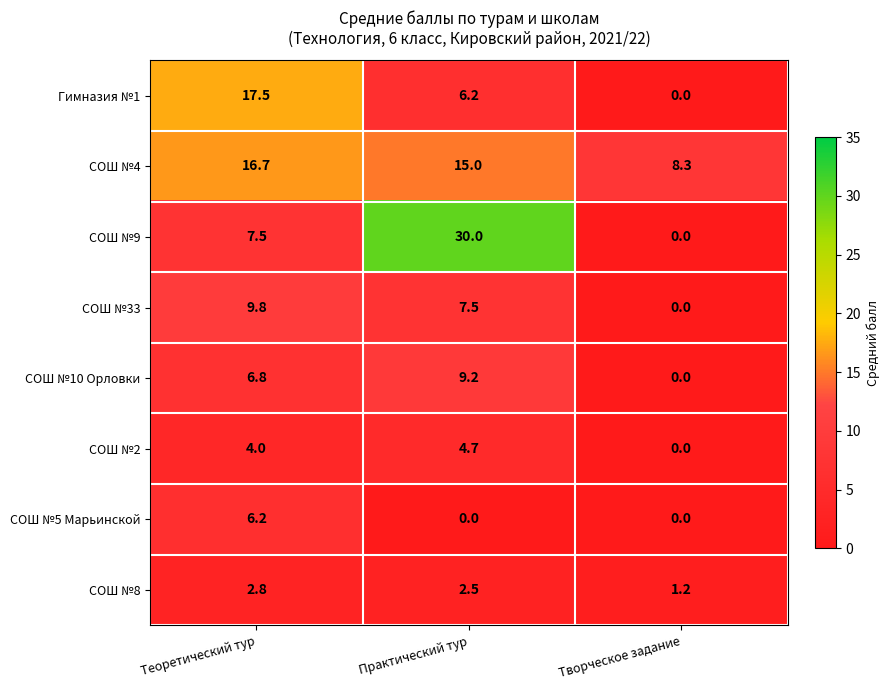

At which category is the sum across all series the highest?

Практический тур